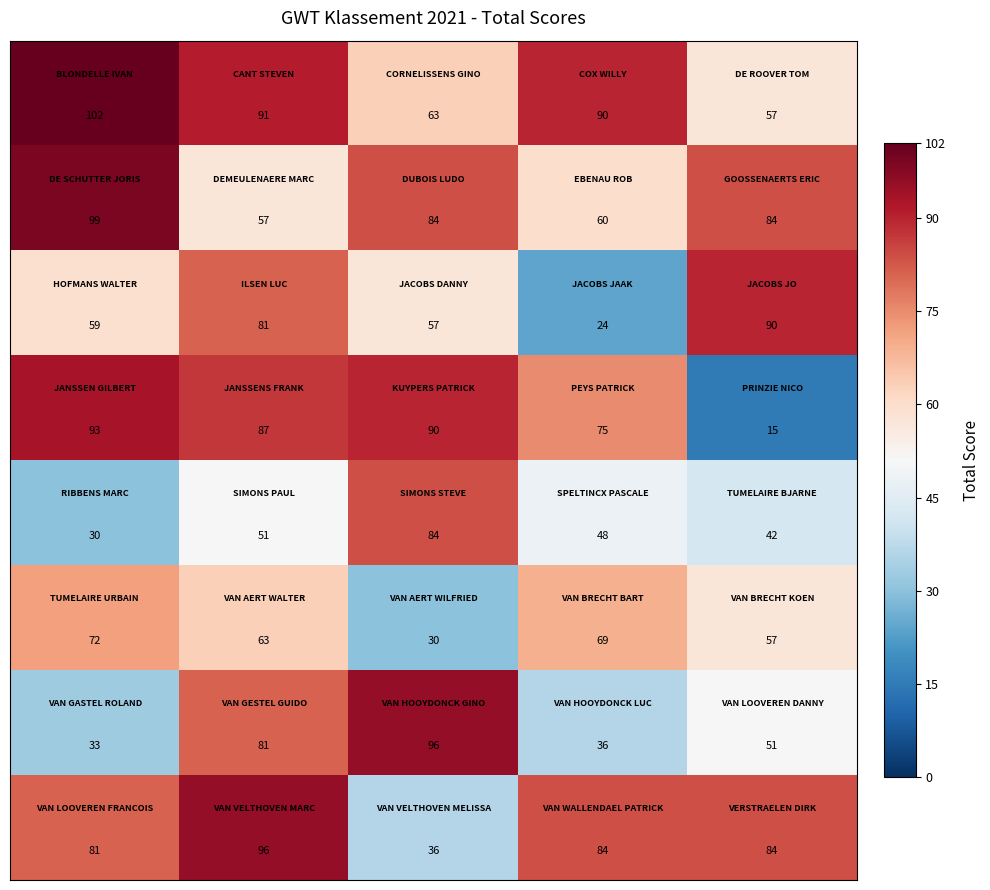

At how many categories does at least one series exceed 60?

5